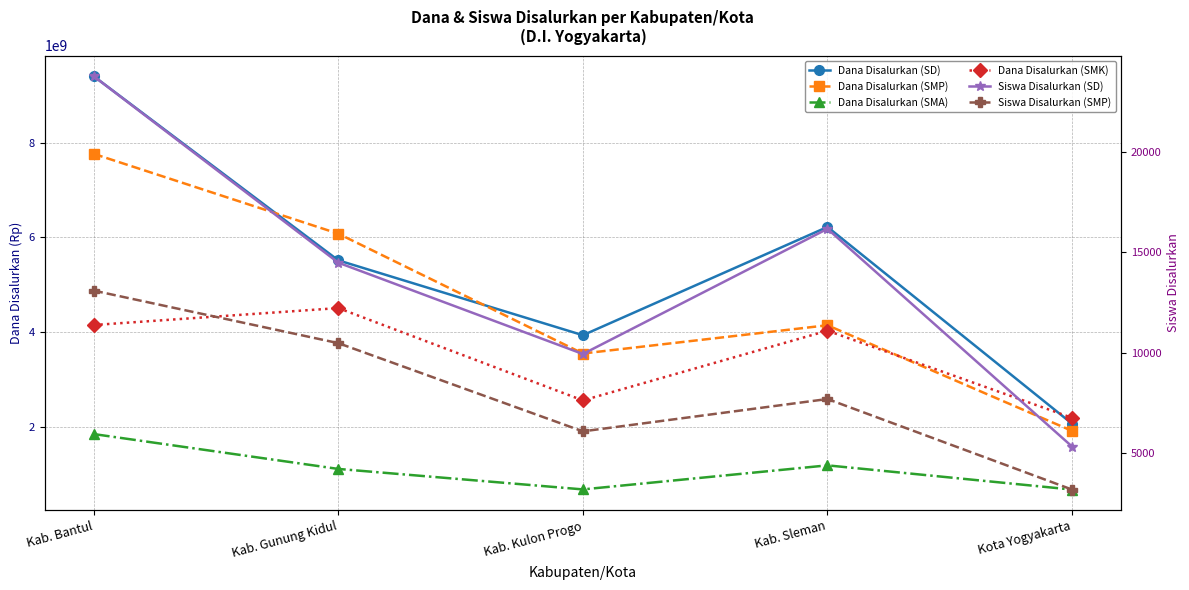

True or false: Siswa Disalurkan (SMP) has a value of 4612 at Kab. Sleman.

False